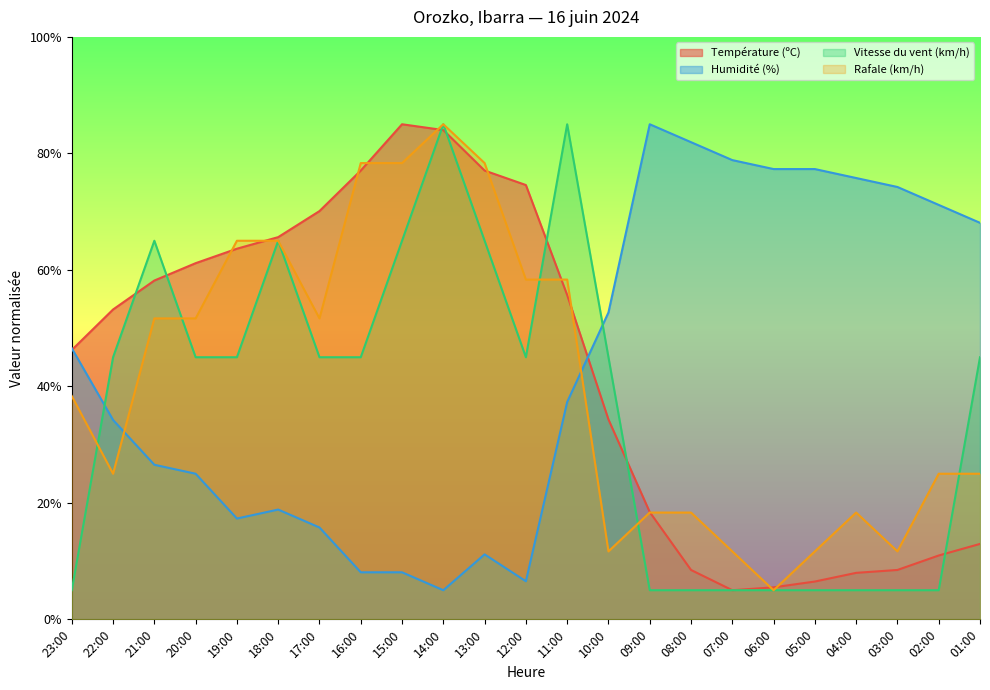

How many intersections are there between Rafale (km/h) and Vitesse du vent (km/h)?

5